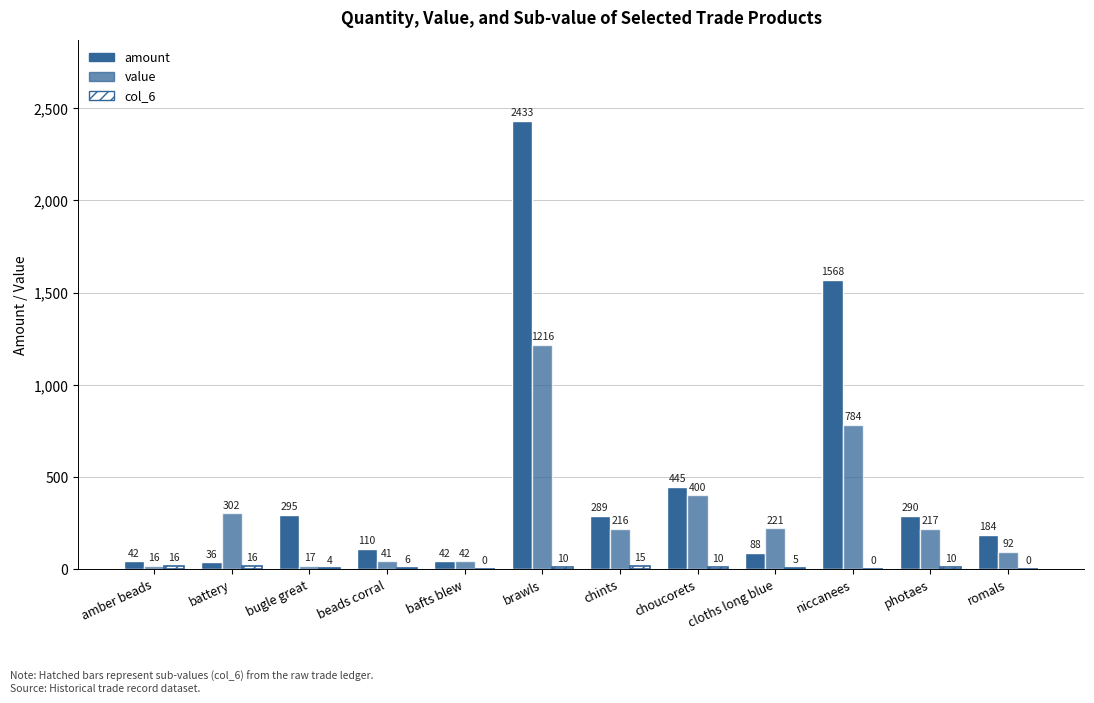

Rank the series by their average value, from highest to lowest.

amount, value, col_6